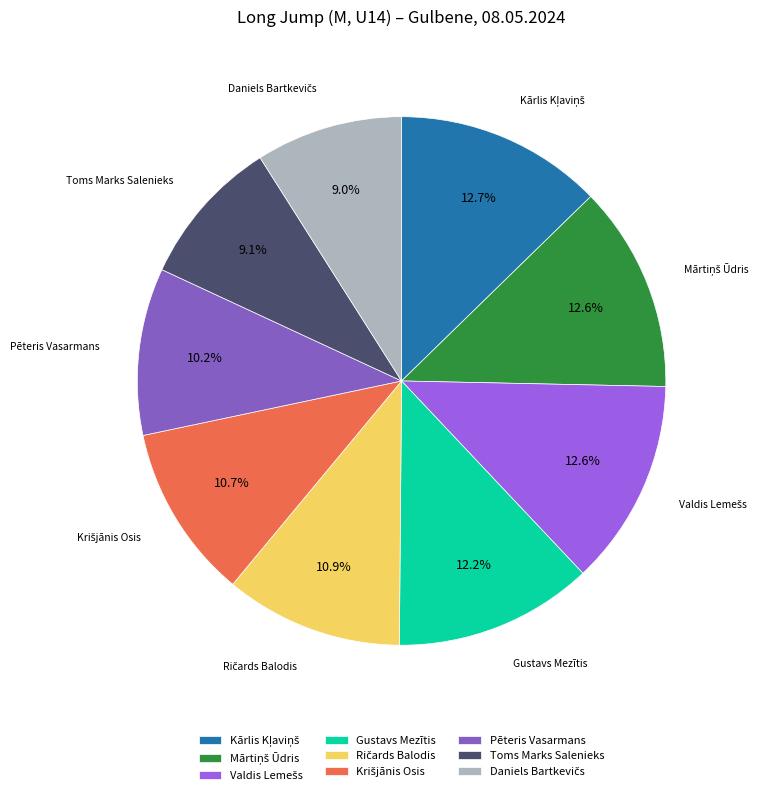

True or false: Pēteris Vasarmans accounts for 1% of the total.

False